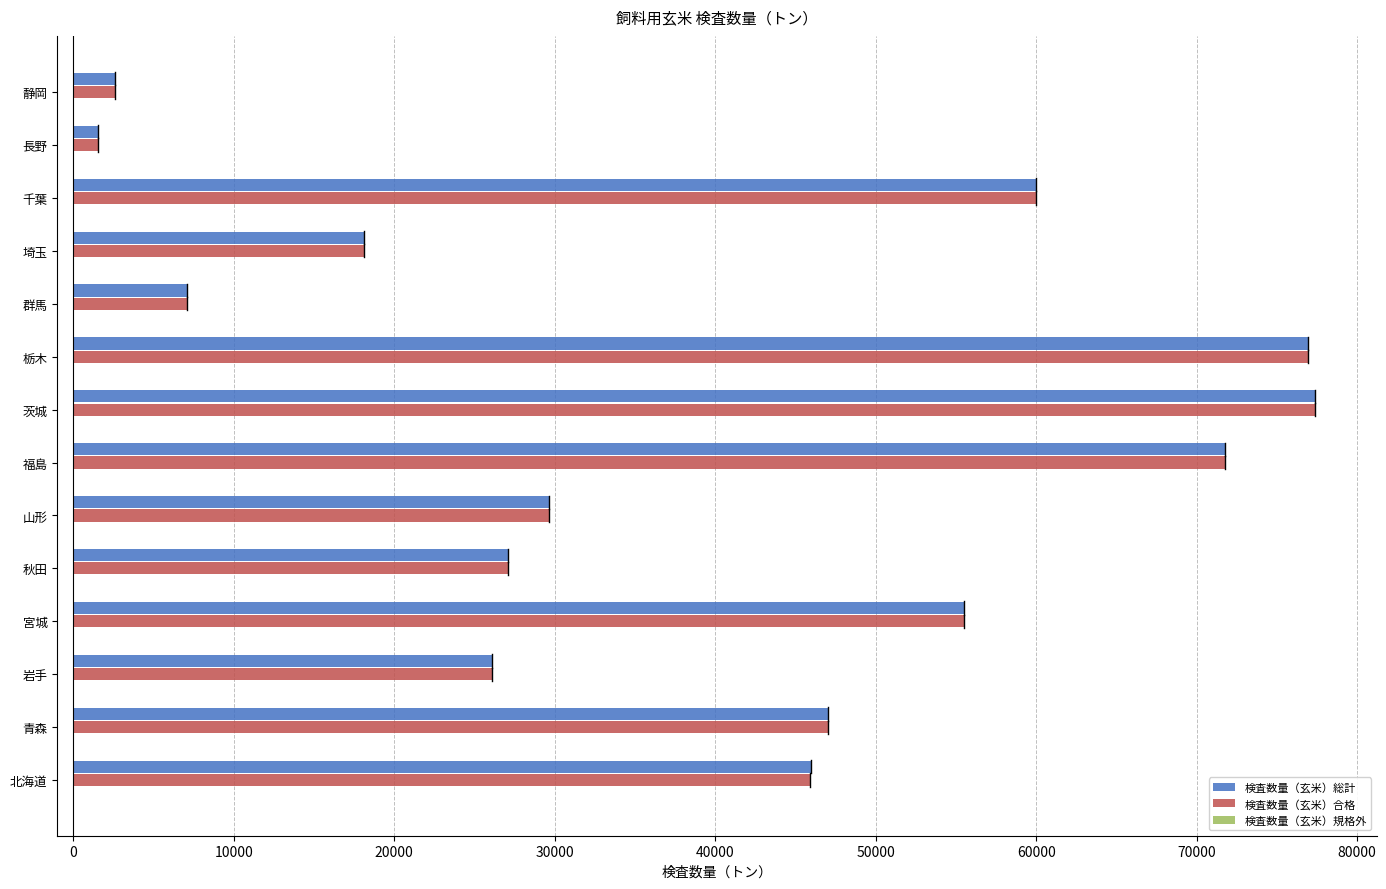

Between 岩手 and 埼玉, which series saw the biggest shift?

検査数量（玄米）合格